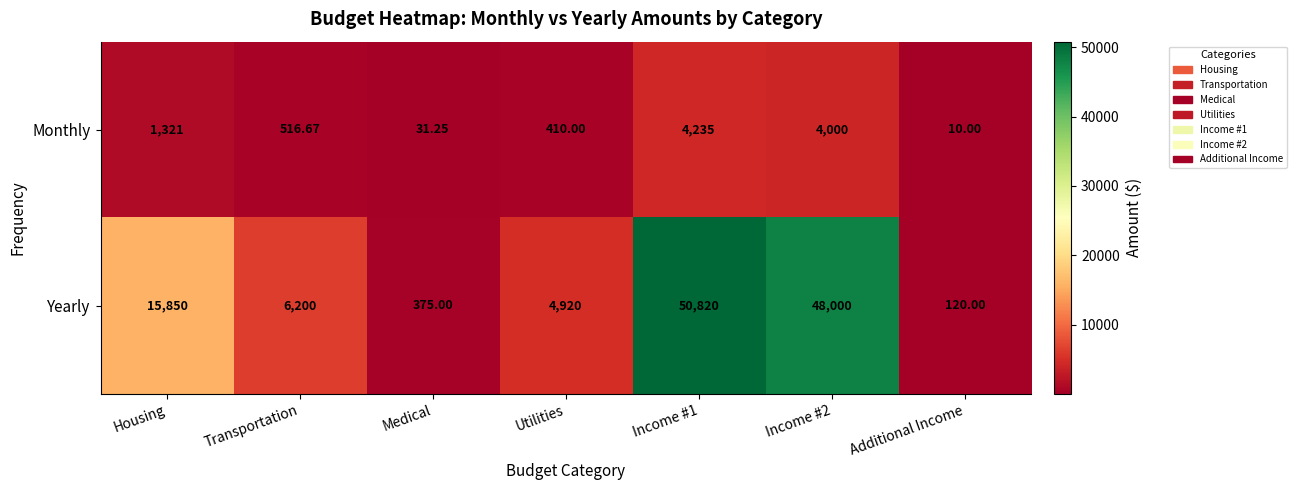

Which series has the largest range (max minus min)?

Yearly